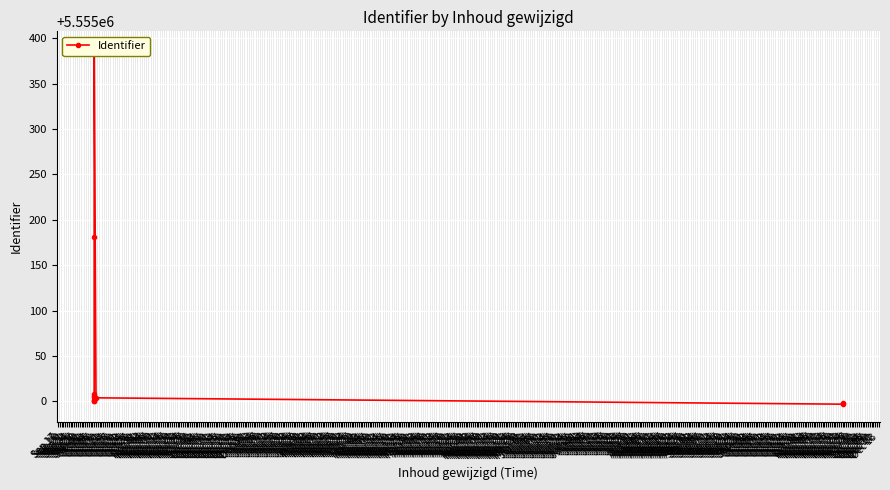

Reading right to left, transcribe all the data shown in this chart.

5554998	5554997	5555004	5555388	5555181	5555008	5555006	5555005	5555002	5555001	5555000